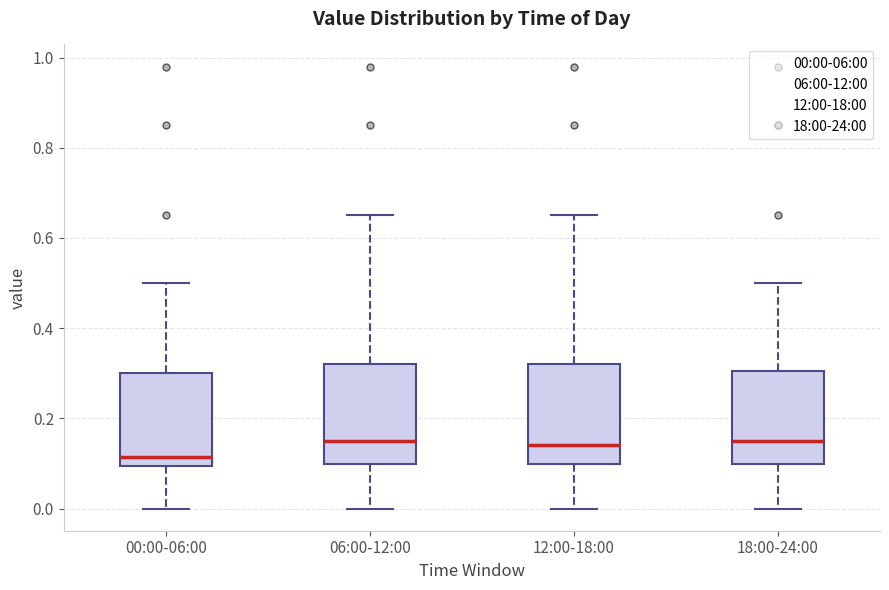

Where does the upper whisker of the box for 18:00-24:00 end on the y-axis? The values are not printed on the chart, so give them approximately, as read against the axis.

0.50